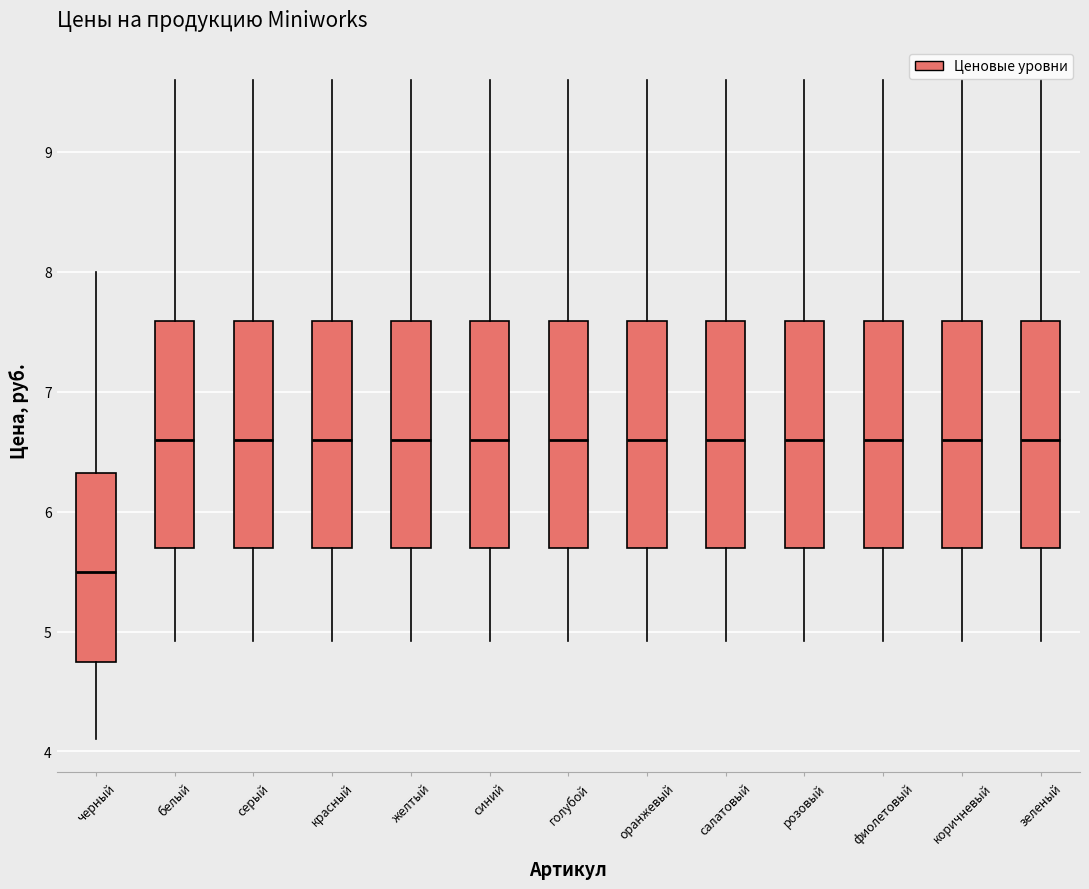

Reading left to right, read every box against the y-axis: the position of its median line, the range the box covers, and the ends of its whiskers. The values are not printed on the chart, so give them approximately, as read against the axis.

черный: median 5.5, box 4.8 to 6.3, whiskers 4.1 to 8.0
белый: median 6.6, box 5.7 to 7.6, whiskers 4.9 to 9.6
серый: median 6.6, box 5.7 to 7.6, whiskers 4.9 to 9.6
красный: median 6.6, box 5.7 to 7.6, whiskers 4.9 to 9.6
желтый: median 6.6, box 5.7 to 7.6, whiskers 4.9 to 9.6
синий: median 6.6, box 5.7 to 7.6, whiskers 4.9 to 9.6
голубой: median 6.6, box 5.7 to 7.6, whiskers 4.9 to 9.6
оранжевый: median 6.6, box 5.7 to 7.6, whiskers 4.9 to 9.6
салатовый: median 6.6, box 5.7 to 7.6, whiskers 4.9 to 9.6
розовый: median 6.6, box 5.7 to 7.6, whiskers 4.9 to 9.6
фиолетовый: median 6.6, box 5.7 to 7.6, whiskers 4.9 to 9.6
коричневый: median 6.6, box 5.7 to 7.6, whiskers 4.9 to 9.6
зеленый: median 6.6, box 5.7 to 7.6, whiskers 4.9 to 9.6